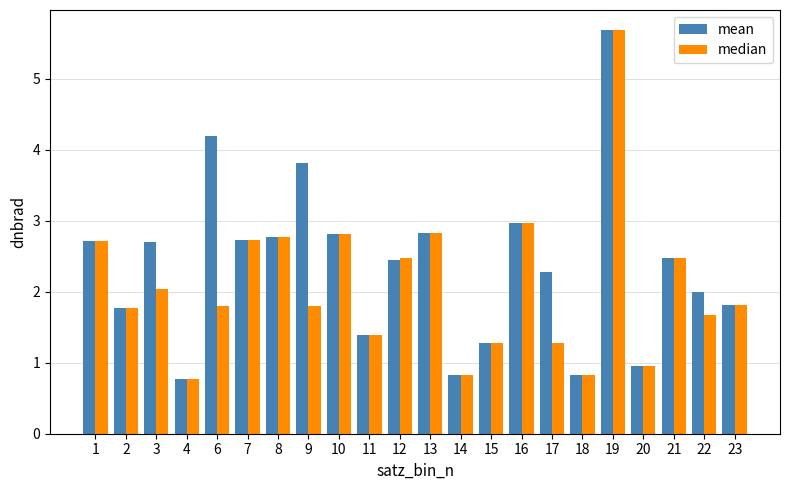

True or false: median has a value of 3.4 at 12.

False